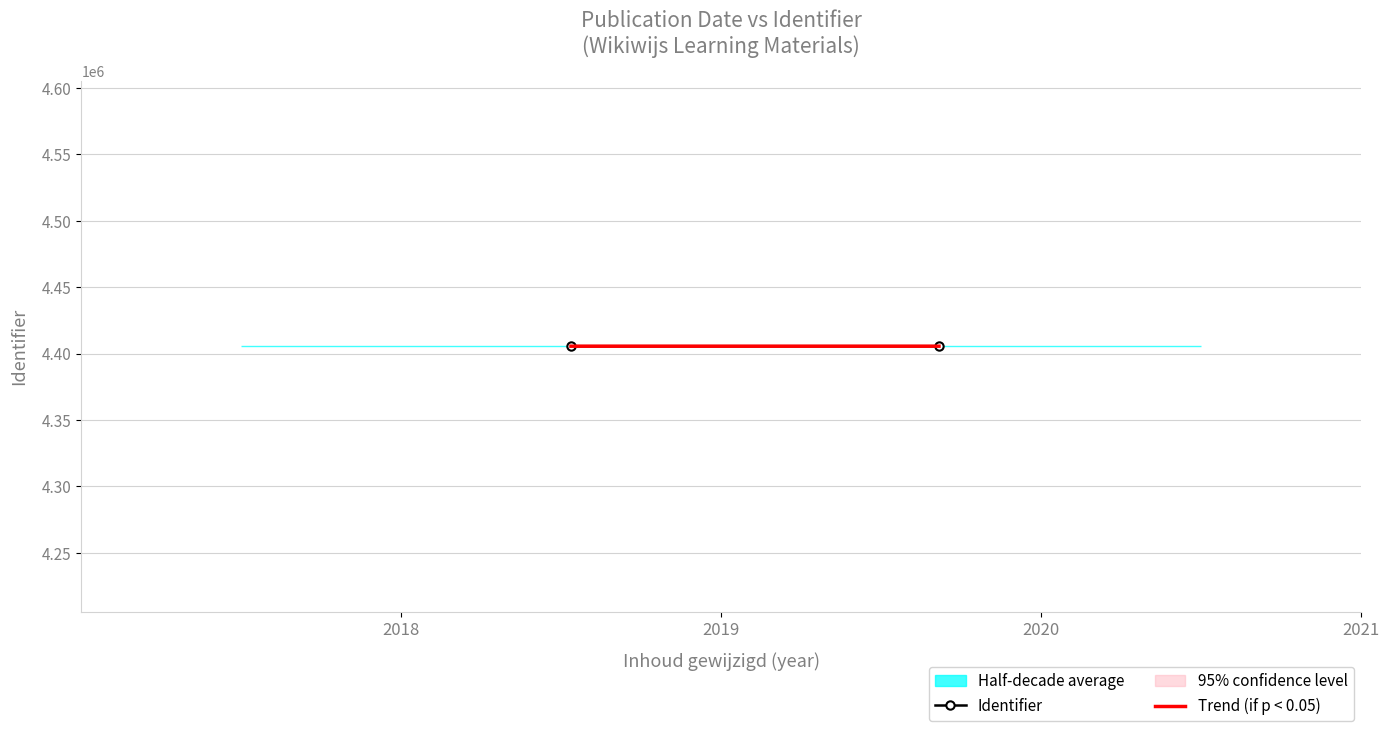

What is the difference between the maximum and minimum values in the Identifier series?

5